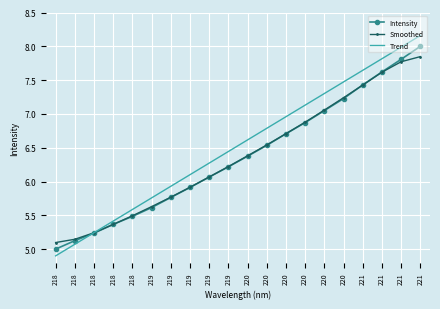

What are all the series names shown in the legend?

Intensity, Smoothed, Trend